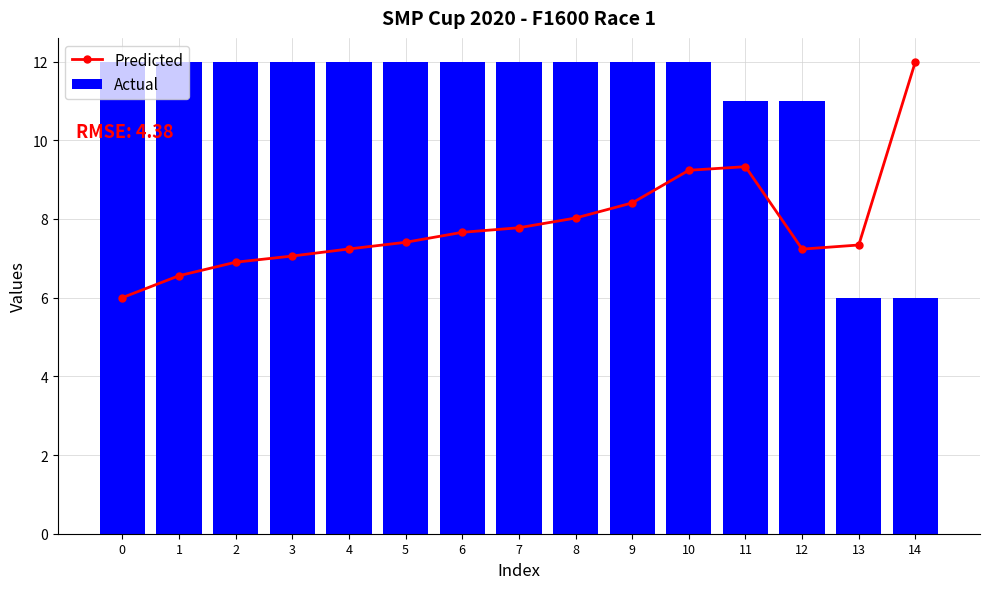

List the series in order of their overall mean, lowest first.

Predicted, Actual